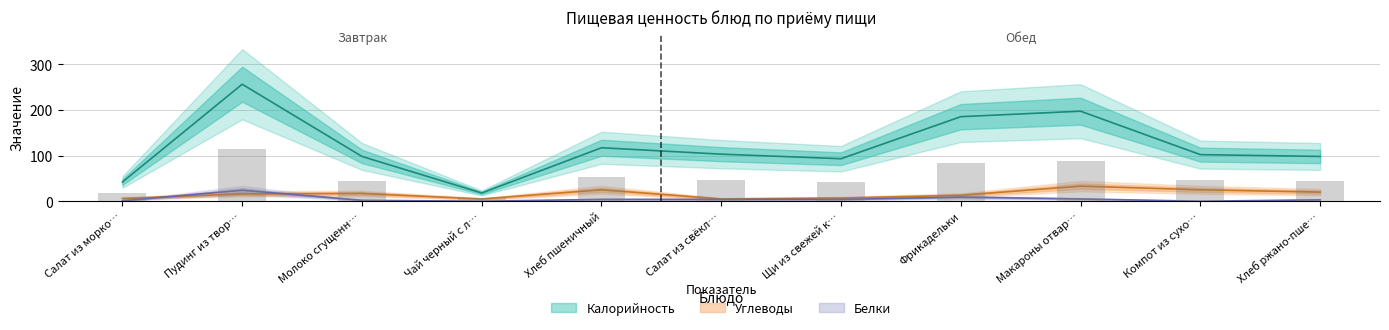

Does the chart contain stacked bars?

No